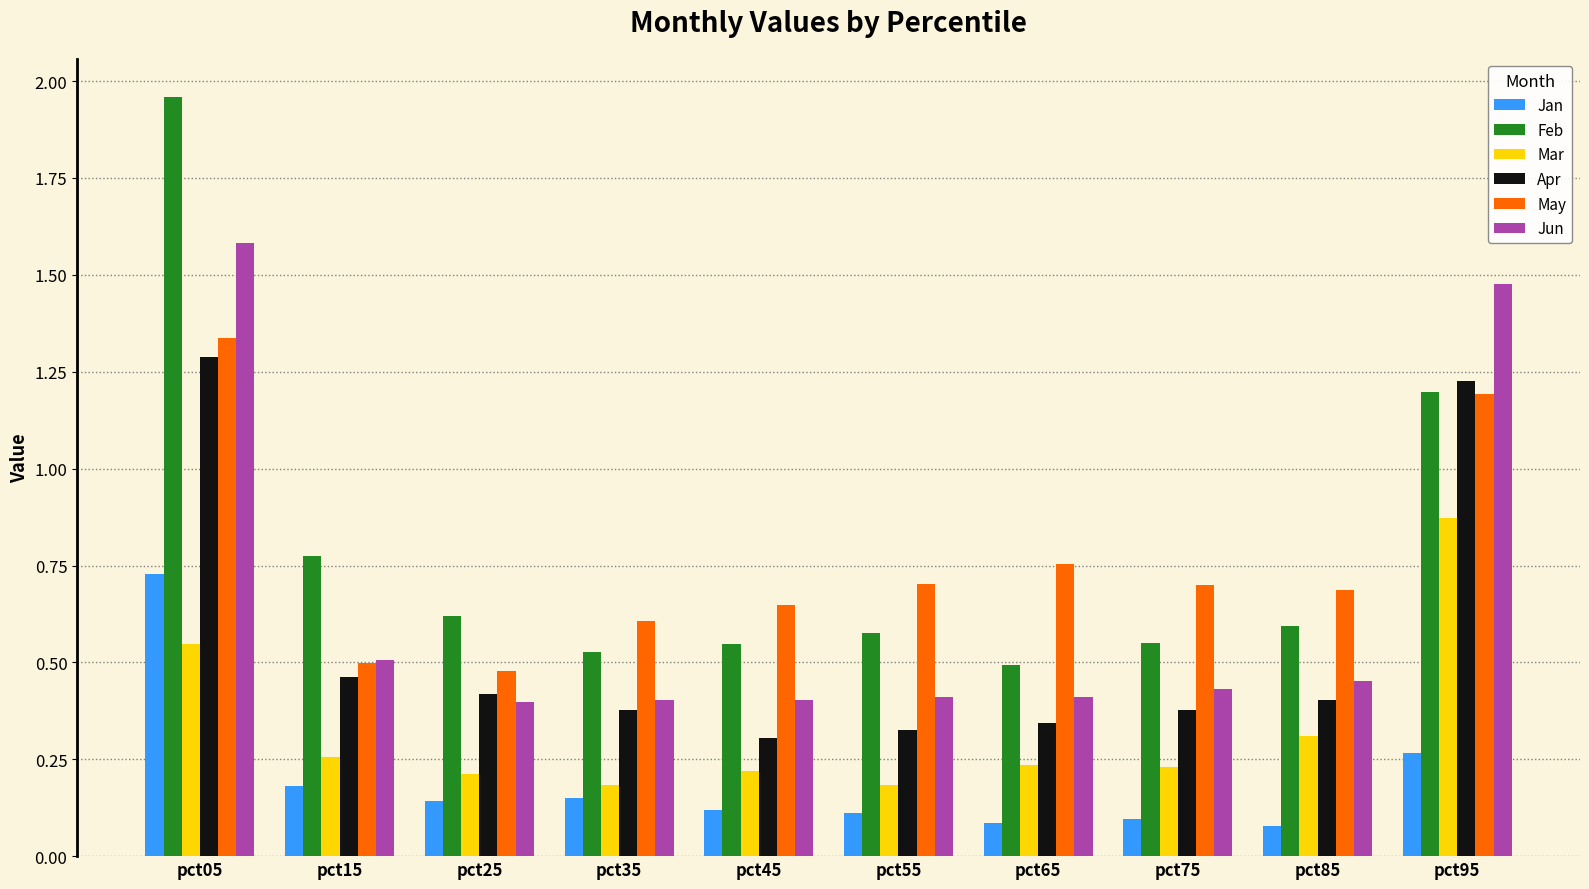

At how many categories does at least one series exceed 1?

2